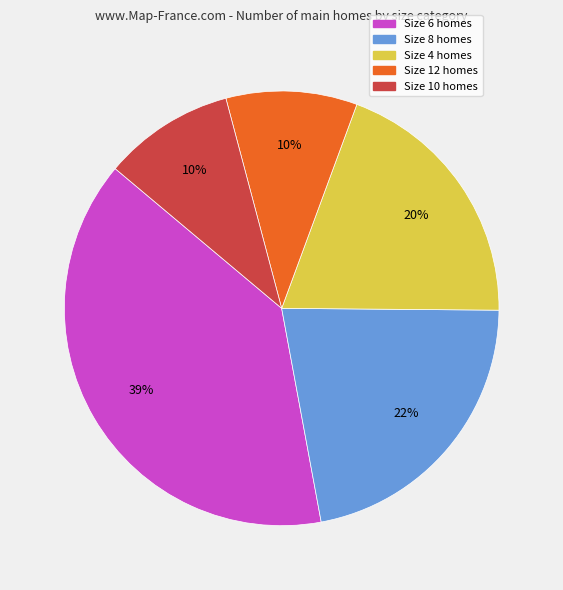

Which slice is the largest?

Size 6 homes